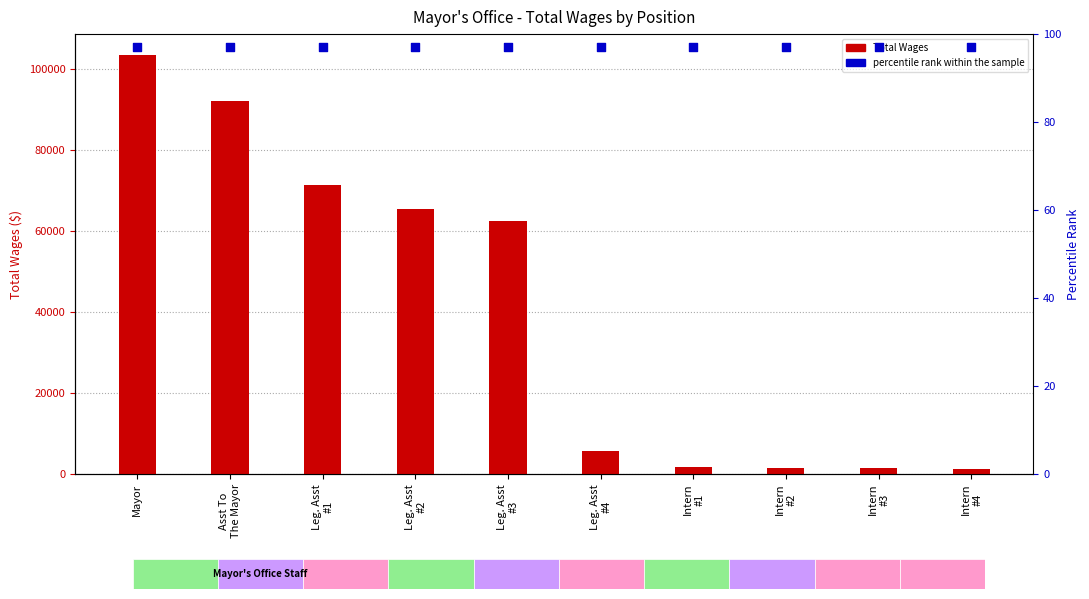

What are all the series names shown in the legend?

Total Wages, percentile rank within the sample